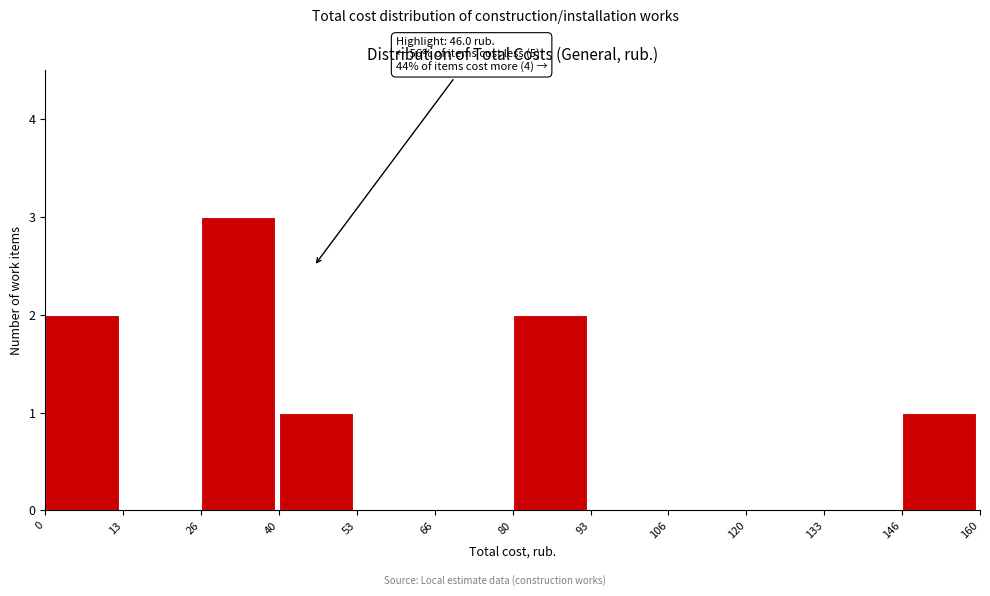

Which range on the x-axis has the tallest bar?

26 to 40